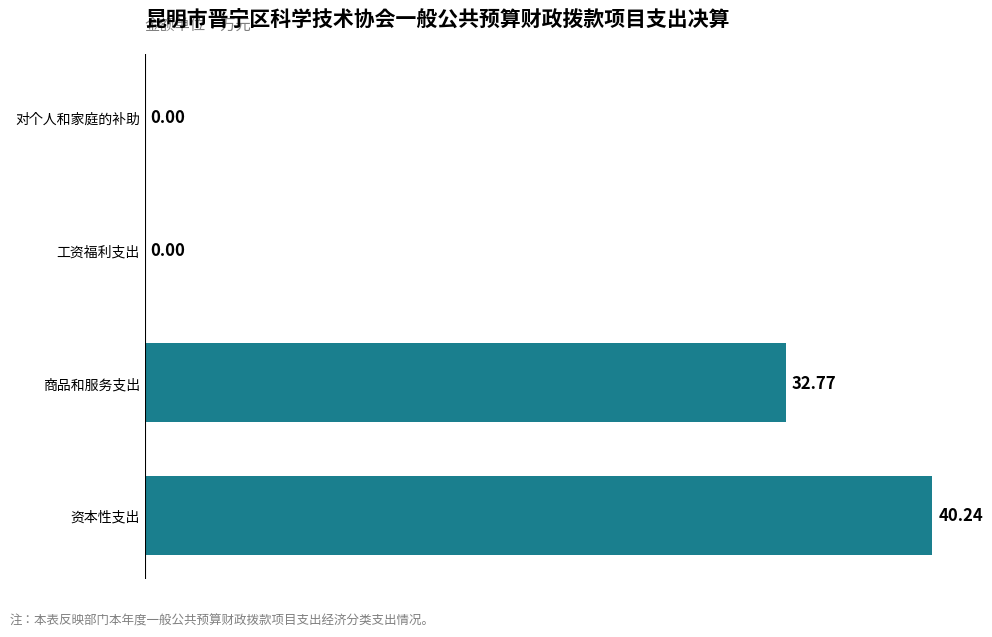

Which has a higher value, 商品和服务支出 or 资本性支出?

资本性支出